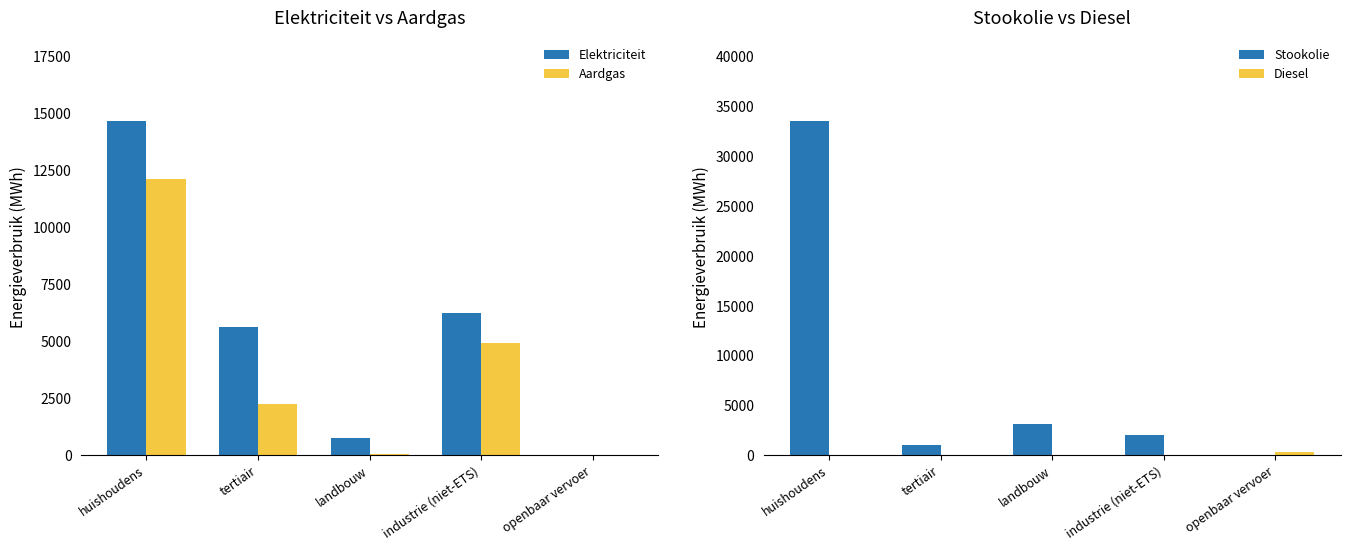

Are the bars horizontal?

No